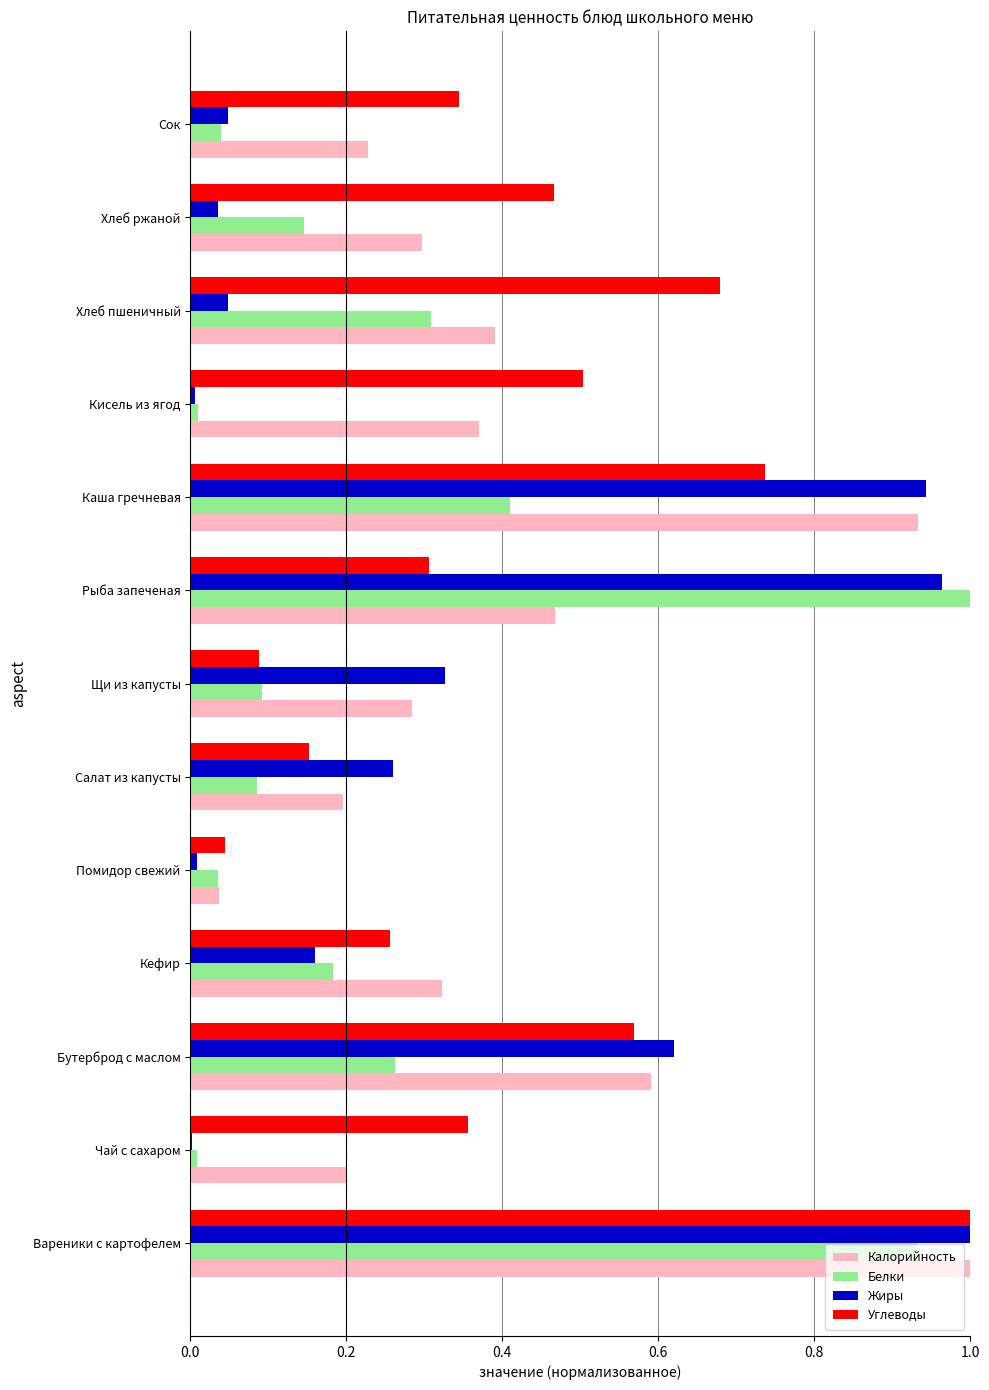

What is the sum of all Углеводы values?

5.5